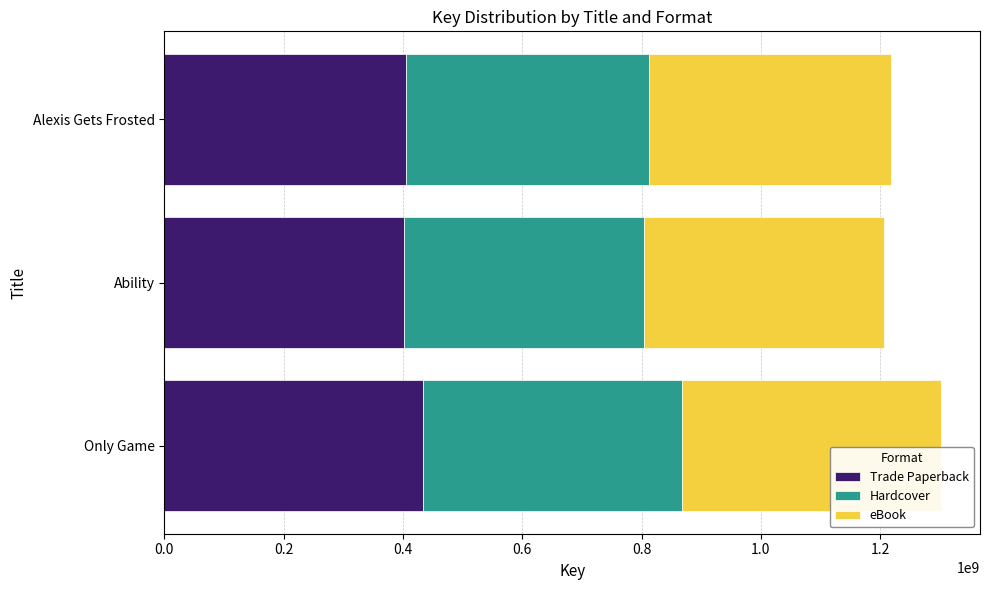

The value of Trade Paperback at Only Game is 253584090. True or false?

False